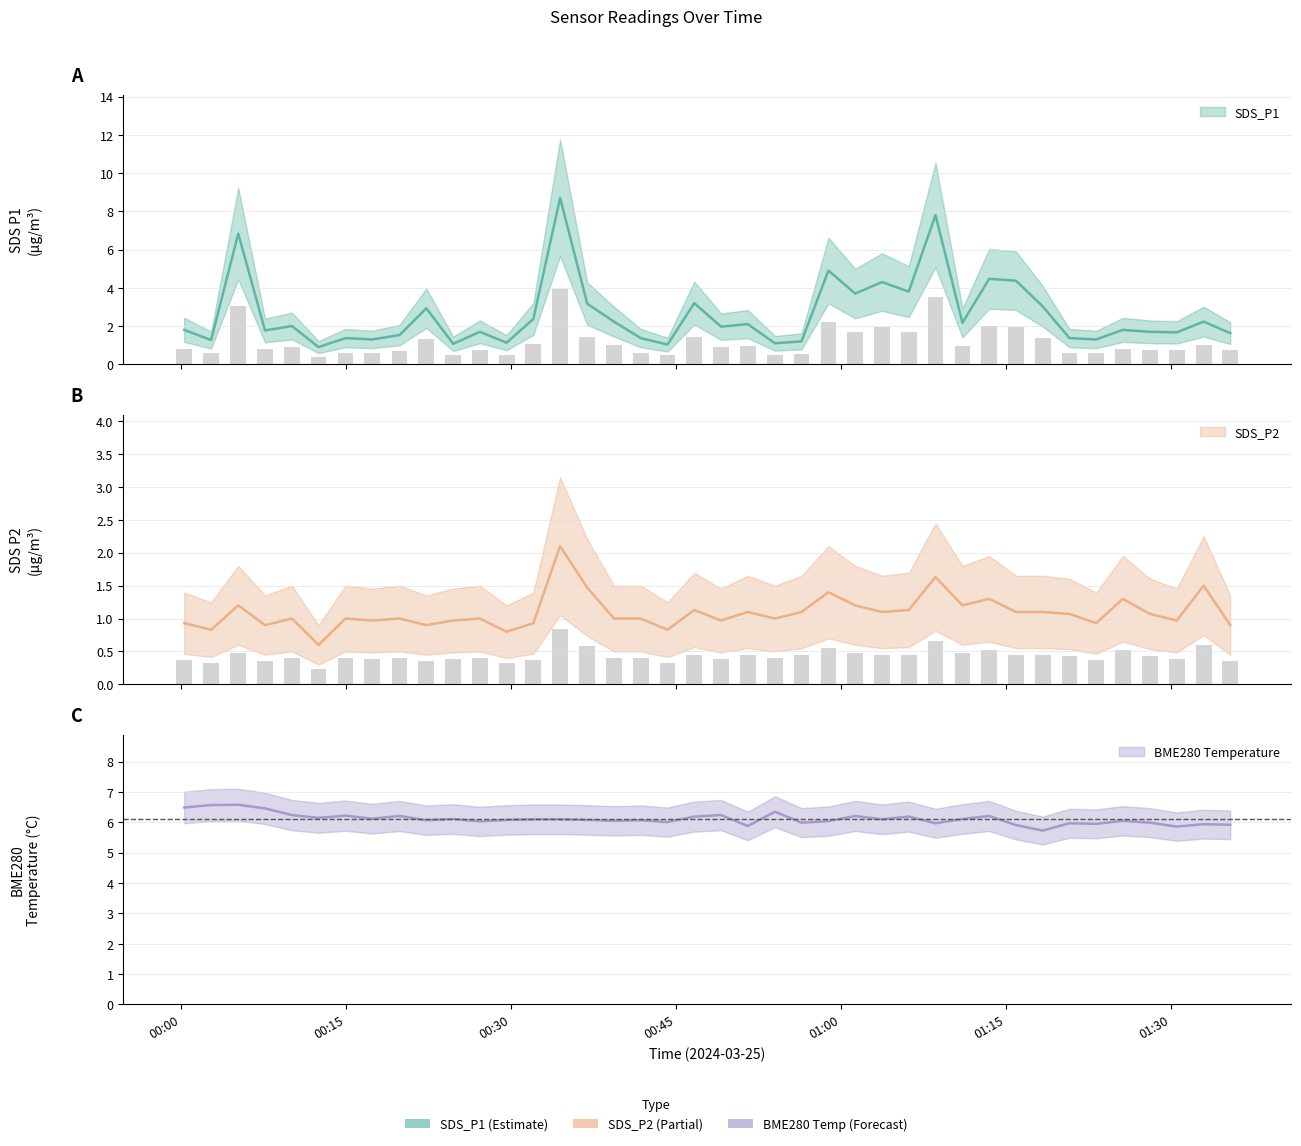

Reading left to right, transcribe all the data shown in this chart.

SDS_P1: 1.8	1.3	6.8	1.8	2.0	0.9	1.4	1.3	1.5	2.9	1.1	1.7	1.1	2.4	8.7	3.2	2.2	1.4	1.0	3.2	2.0	2.1	1.1	1.2	4.9	3.7	4.3	3.8	7.8	2.2	4.5	4.4	3.0	1.4	1.3	1.8	1.7	1.7	2.2	1.6
SDS_P2: 0.9	0.8	1.2	0.9	1.0	0.6	1.0	1.0	1.0	0.9	1.0	1.0	0.8	0.9	2.1	1.5	1.0	1.0	0.8	1.1	1.0	1.1	1.0	1.1	1.4	1.2	1.1	1.1	1.6	1.2	1.3	1.1	1.1	1.1	0.9	1.3	1.1	1.0	1.5	0.9
BME280_temperature: 6.5	6.6	6.6	6.5	6.2	6.2	6.2	6.1	6.2	6.1	6.1	6.0	6.1	6.1	6.1	6.1	6.0	6.1	6.0	6.2	6.2	5.9	6.3	6.0	6.0	6.2	6.1	6.2	6.0	6.1	6.2	5.9	5.7	6.0	6.0	6.0	6.0	5.9	5.9	5.9